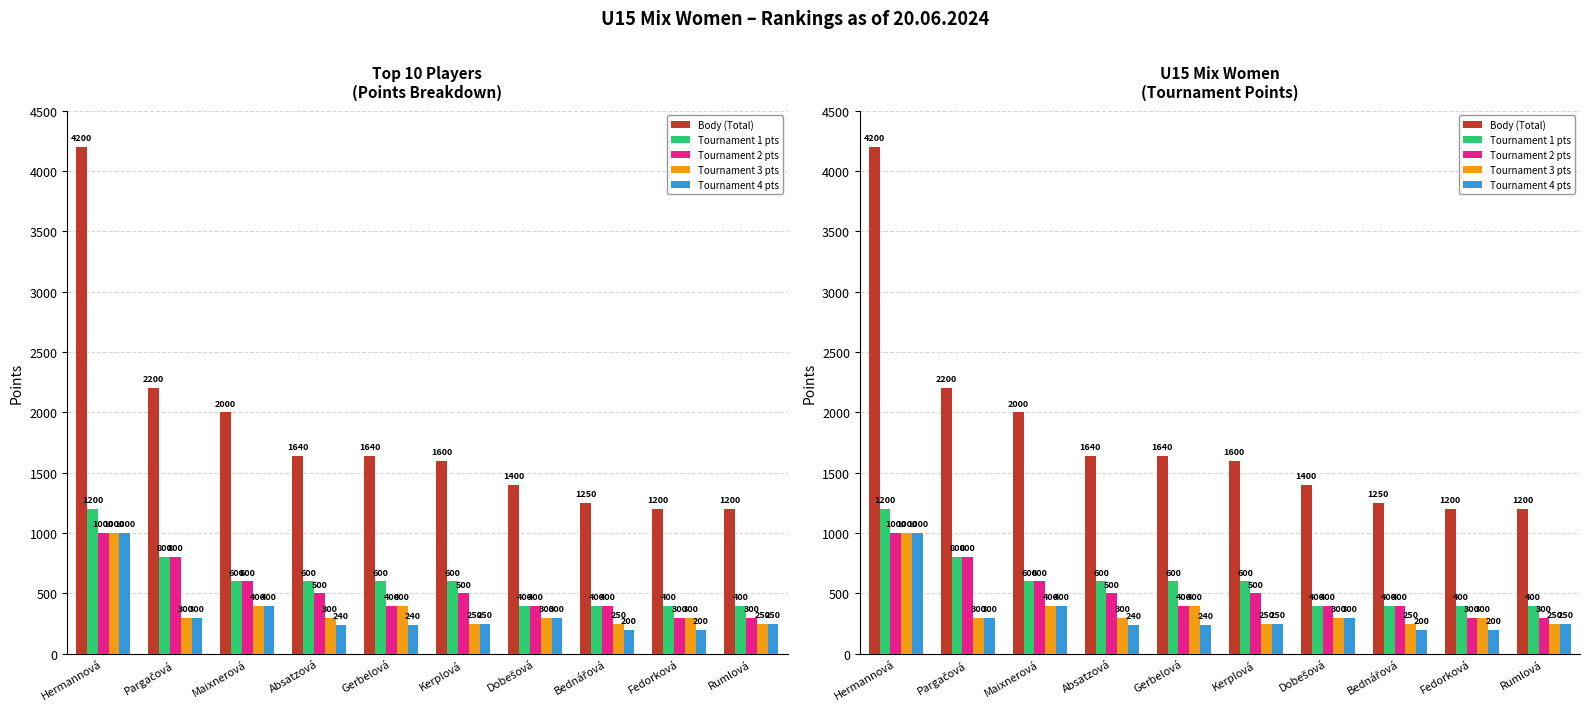

At Gerbelová, list the series in order from largest to smallest.

Body (Total), Tournament 1 pts, Tournament 2 pts, Tournament 3 pts, Tournament 4 pts